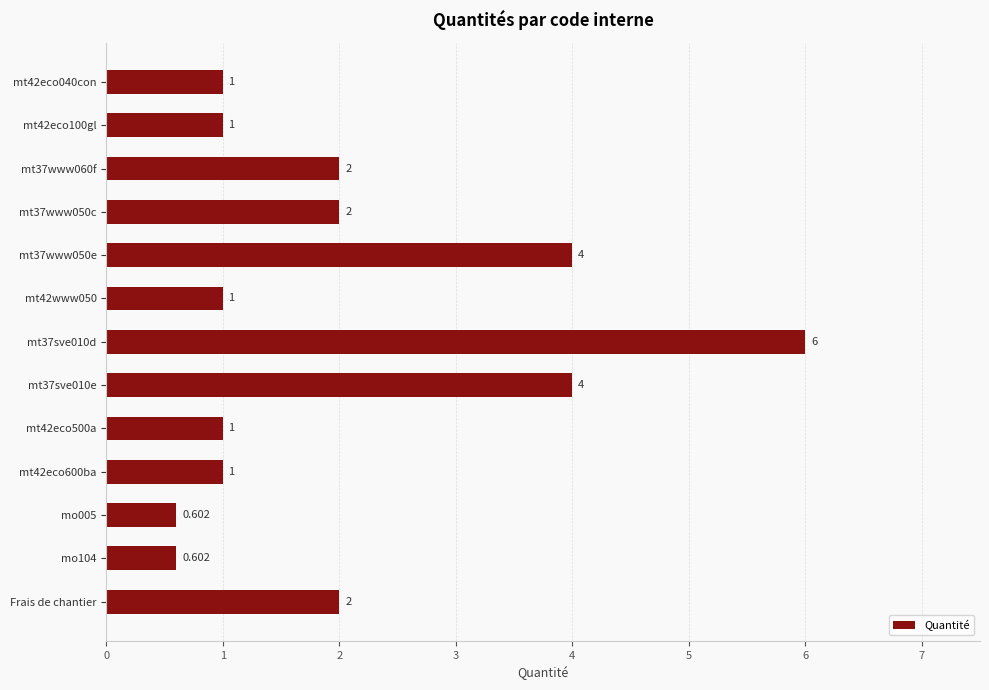

What is the label of the 1st bar from the bottom?

Frais de chantier